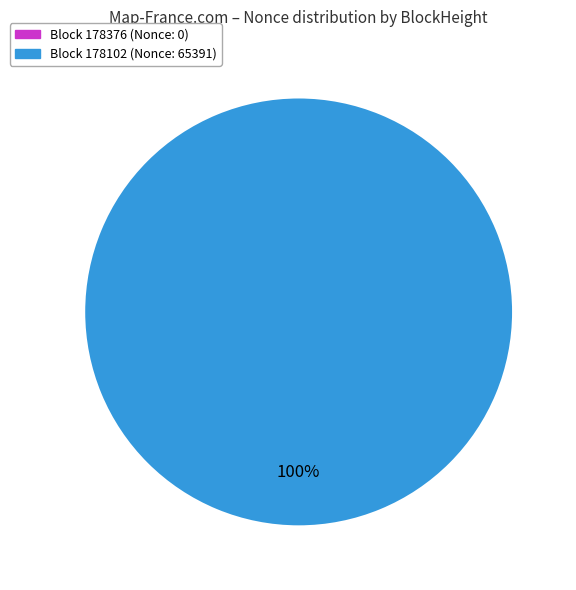

How many slices are in this pie chart?

2